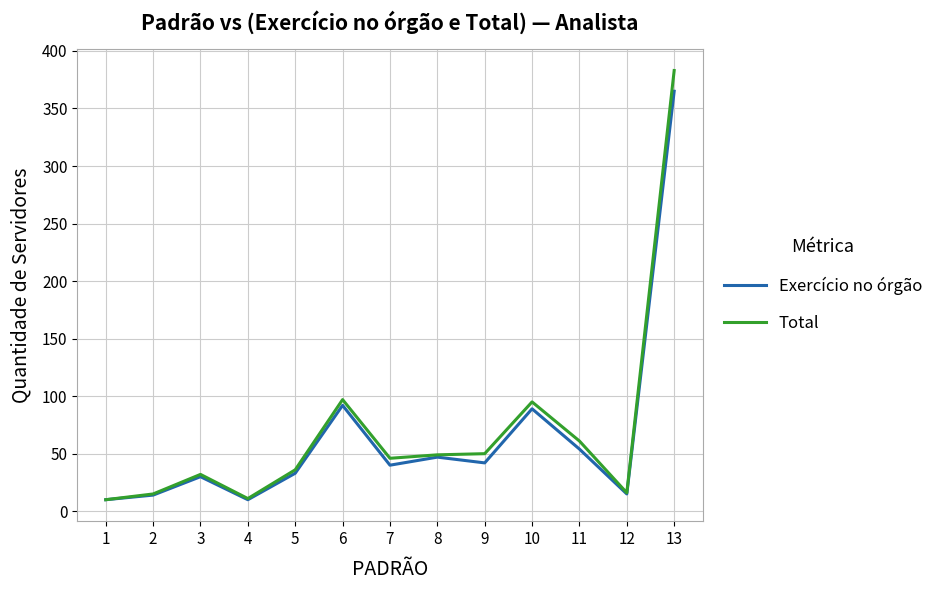

Which category has the highest value in the Exercício no órgão series?

13